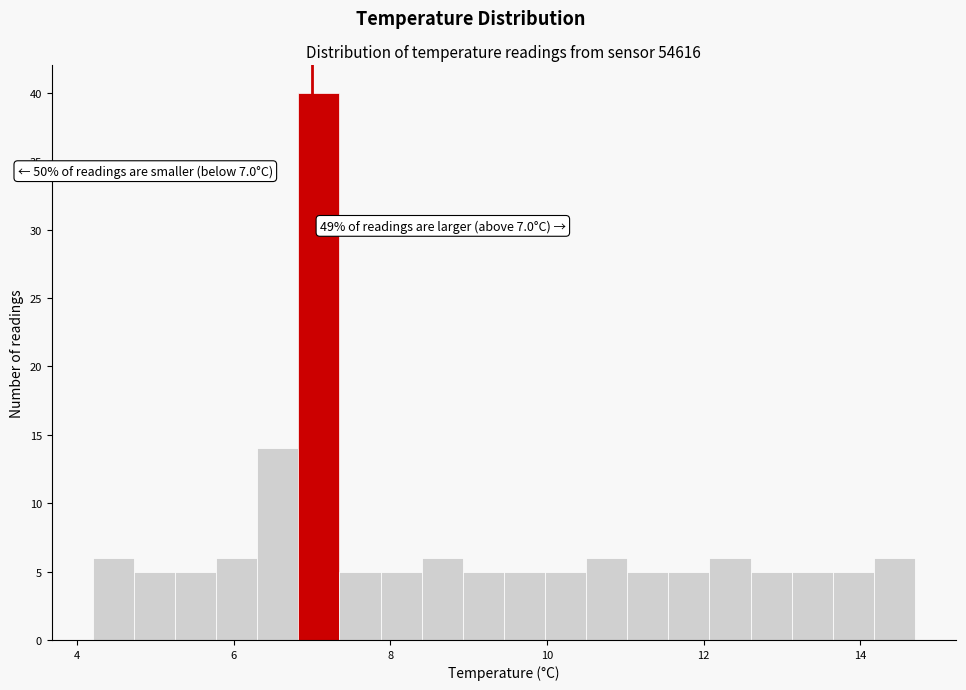

Read against the x-axis, roughly where is the centre of the tallest bar?

7.0